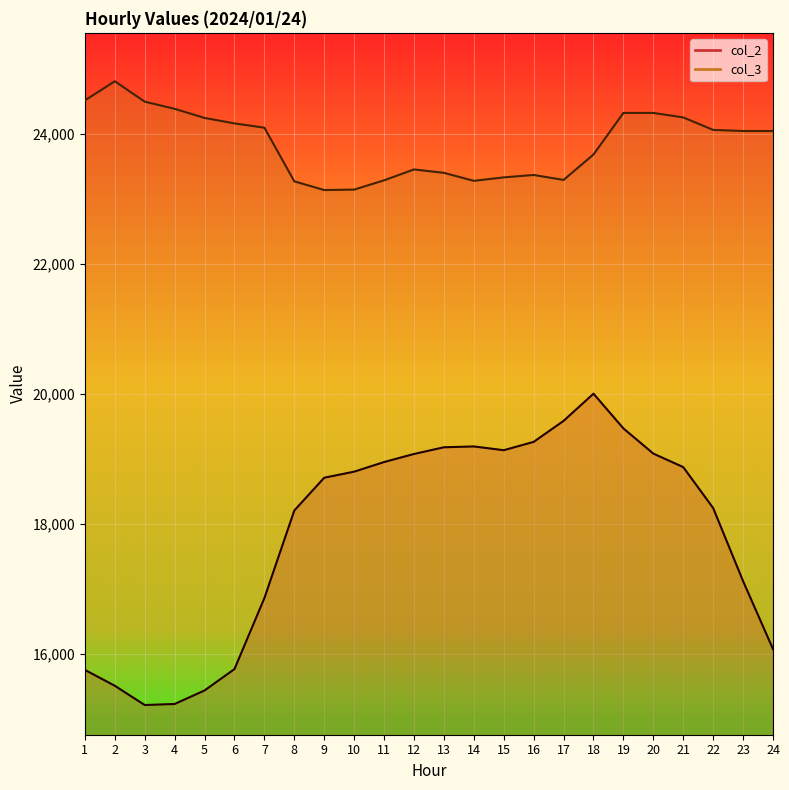

True or false: col_3 line has a value of 24516 at 1.

True